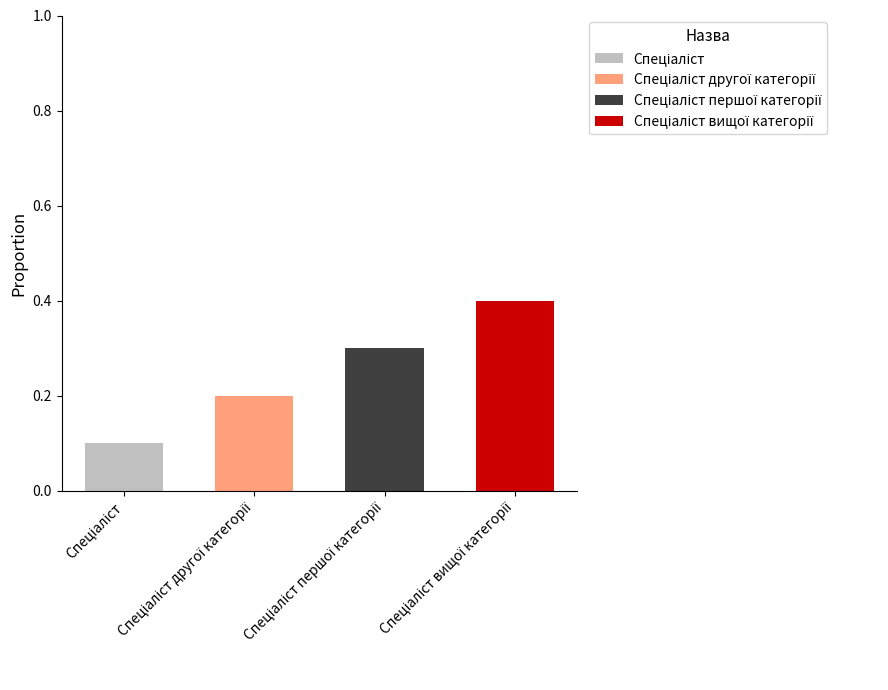

The Спеціаліст вищої категорії series shows 0.2 at Спеціаліст вищої категорії. True or false?

False